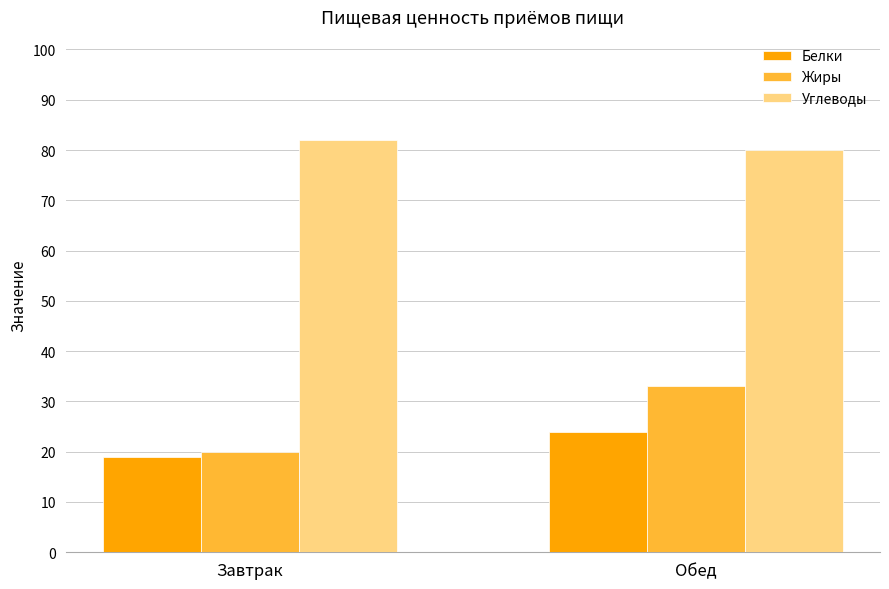

What is the label of the 1st bar from the left?

Завтрак